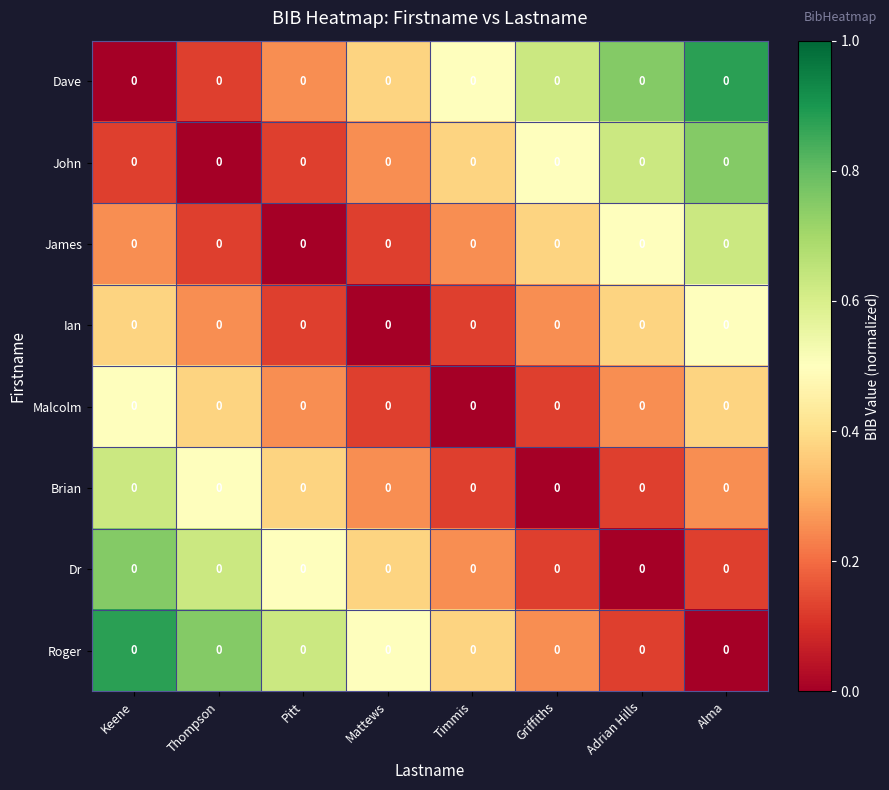

Reading left to right, list all the values displayed in this chart.

Dave: Keene=0.0	Thompson=0.0	Pitt=0.0	Mattews=0.0	Timmis=0.0	Griffiths=0.0	Adrian Hills=0.0	Alma=0.0
John: Keene=0.0	Thompson=0.0	Pitt=0.0	Mattews=0.0	Timmis=0.0	Griffiths=0.0	Adrian Hills=0.0	Alma=0.0
James: Keene=0.0	Thompson=0.0	Pitt=0.0	Mattews=0.0	Timmis=0.0	Griffiths=0.0	Adrian Hills=0.0	Alma=0.0
Ian: Keene=0.0	Thompson=0.0	Pitt=0.0	Mattews=0.0	Timmis=0.0	Griffiths=0.0	Adrian Hills=0.0	Alma=0.0
Malcolm: Keene=0.0	Thompson=0.0	Pitt=0.0	Mattews=0.0	Timmis=0.0	Griffiths=0.0	Adrian Hills=0.0	Alma=0.0
Brian: Keene=0.0	Thompson=0.0	Pitt=0.0	Mattews=0.0	Timmis=0.0	Griffiths=0.0	Adrian Hills=0.0	Alma=0.0
Dr: Keene=0.0	Thompson=0.0	Pitt=0.0	Mattews=0.0	Timmis=0.0	Griffiths=0.0	Adrian Hills=0.0	Alma=0.0
Roger: Keene=0.0	Thompson=0.0	Pitt=0.0	Mattews=0.0	Timmis=0.0	Griffiths=0.0	Adrian Hills=0.0	Alma=0.0